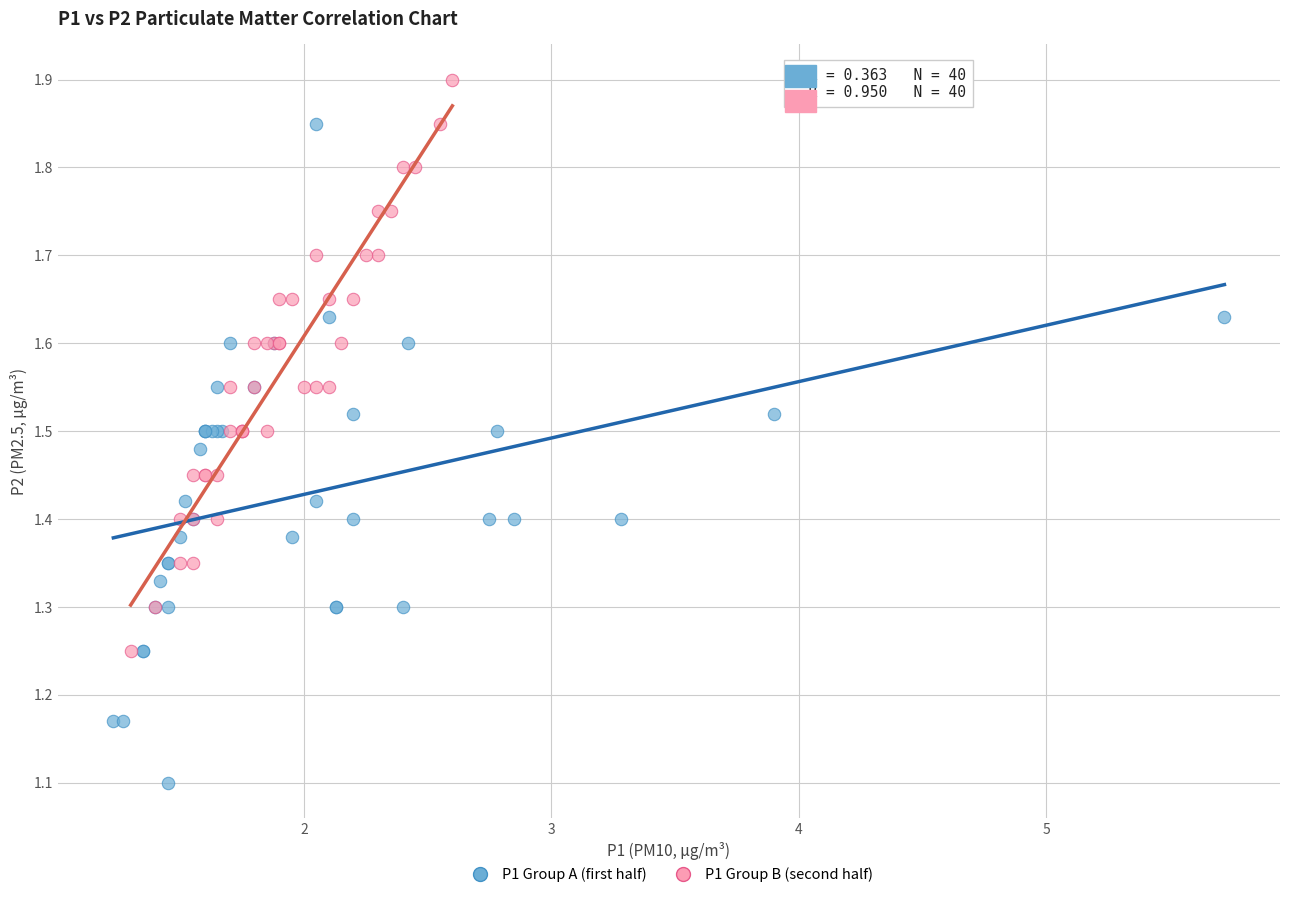

Which series contains the highest Y value?

P1 Group B (second half)